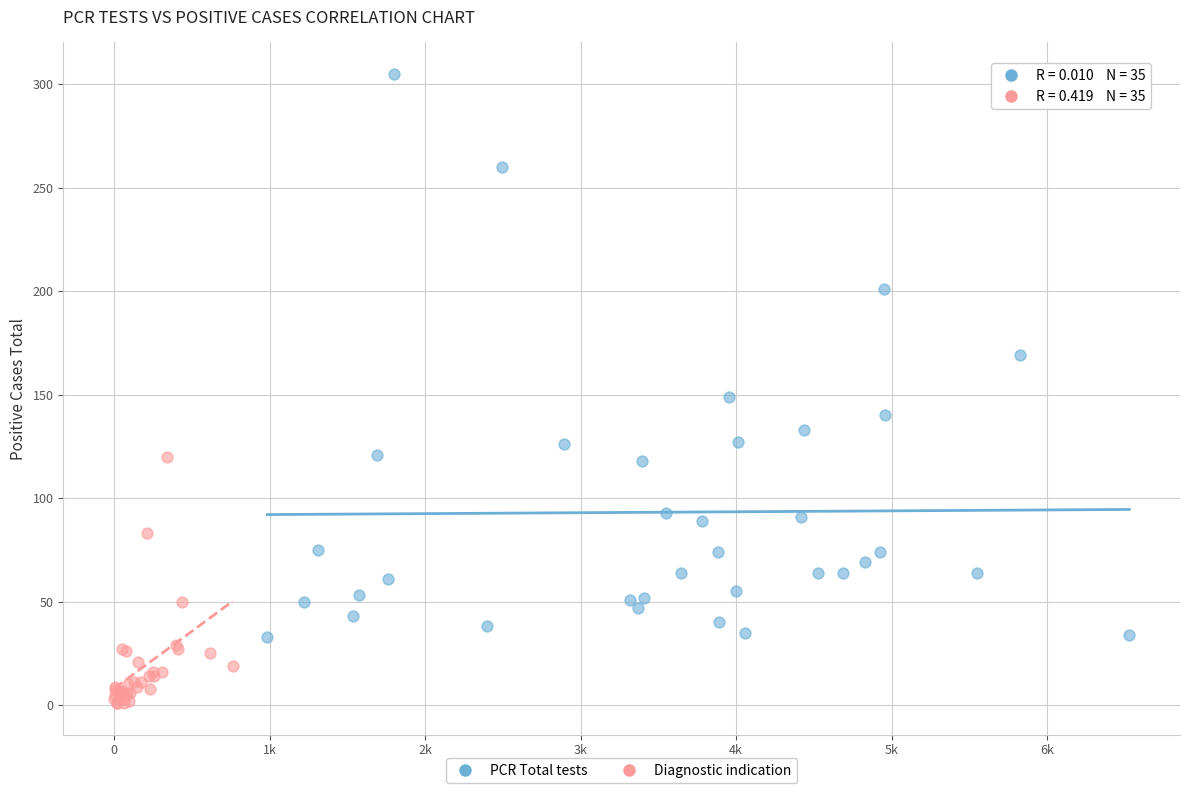

Which series reaches the maximum Y coordinate?

PCR Total tests